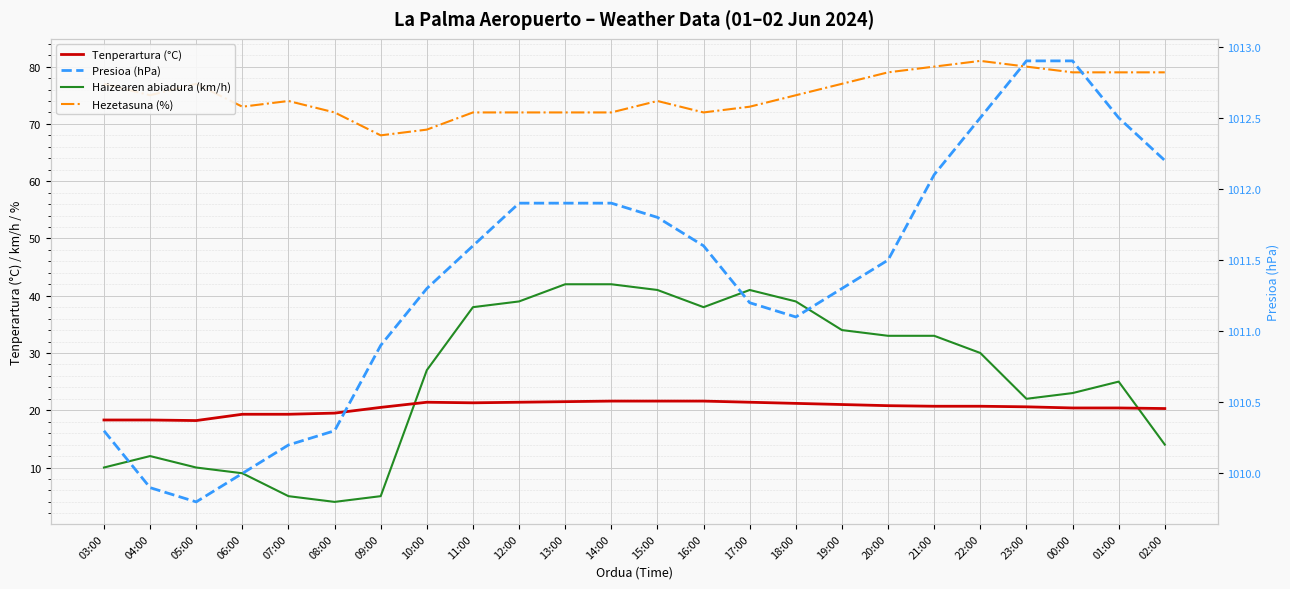

Reading right to left, list all the values displayed in this chart.

Tenperartura (°C): 20.3	20.4	20.4	20.6	20.7	20.7	20.8	21.0	21.2	21.4	21.6	21.6	21.6	21.5	21.4	21.3	21.4	20.5	19.5	19.3	19.3	18.2	18.3	18.3
Haizearen abiadura (km/h): 14.0	25.0	23.0	22.0	30.0	33.0	33.0	34.0	39.0	41.0	38.0	41.0	42.0	42.0	39.0	38.0	27.0	5.0	4.0	5.0	9.0	10.0	12.0	10.0
Hezetasuna (%): 79.0	79.0	79.0	80.0	81.0	80.0	79.0	77.0	75.0	73.0	72.0	74.0	72.0	72.0	72.0	72.0	69.0	68.0	72.0	74.0	73.0	77.0	75.0	77.0
Presioa (hPa): 1012.2	1012.5	1012.9	1012.9	1012.5	1012.1	1011.5	1011.3	1011.1	1011.2	1011.6	1011.8	1011.9	1011.9	1011.9	1011.6	1011.3	1010.9	1010.3	1010.2	1010.0	1009.8	1009.9	1010.3